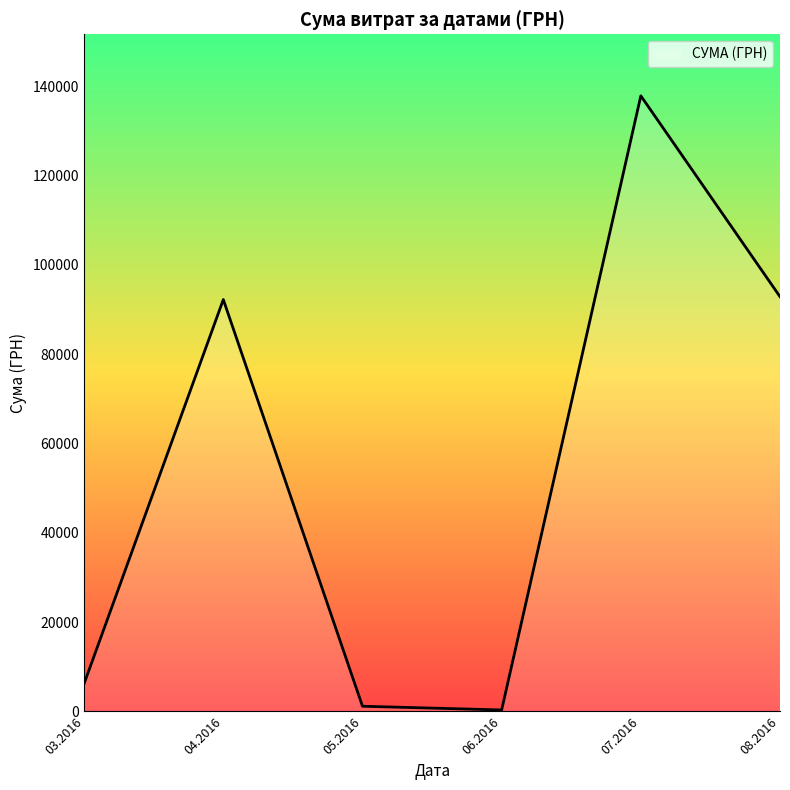

What is the ratio of the value at 07.2016 to the value at 03.2016?

22.2